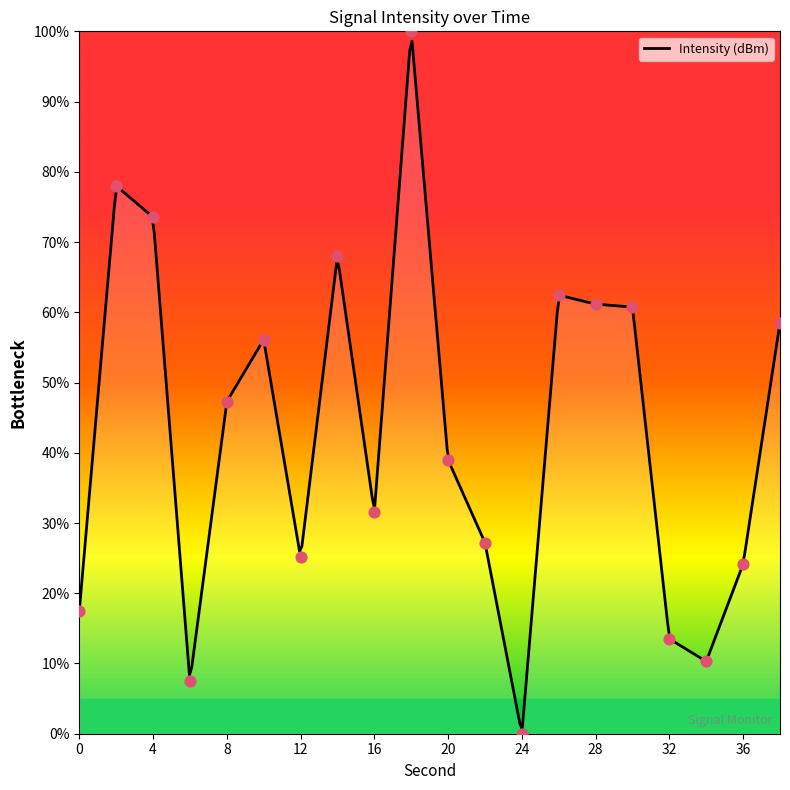

What is the ratio of the value at 22 to the value at 14?

0.4